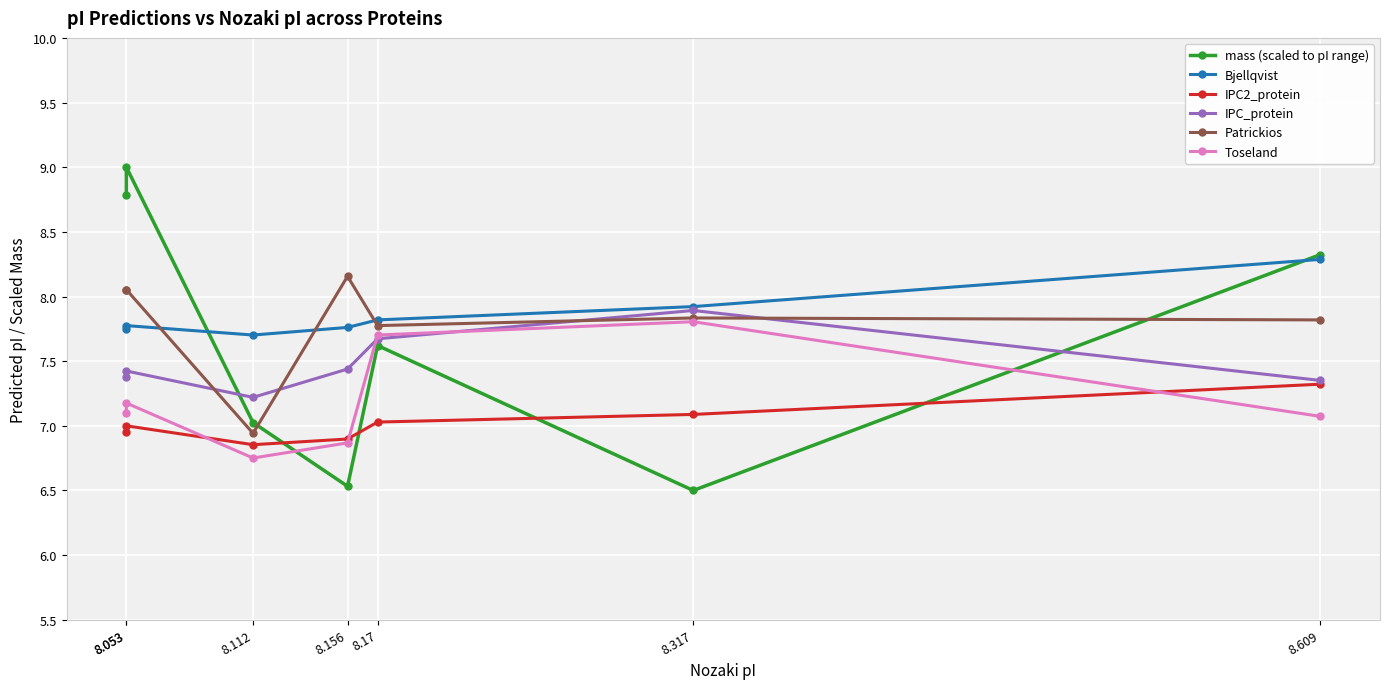

How many interior local valleys does the Bjellqvist series have?

1